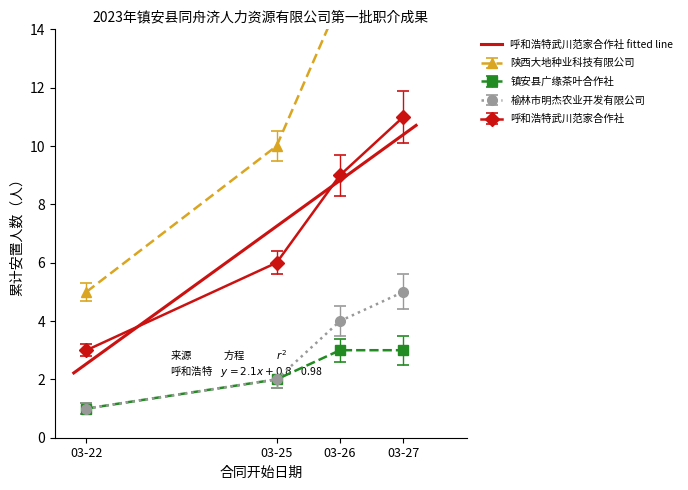

What is the maximum value for 榆林市明杰农业开发有限公司?

5